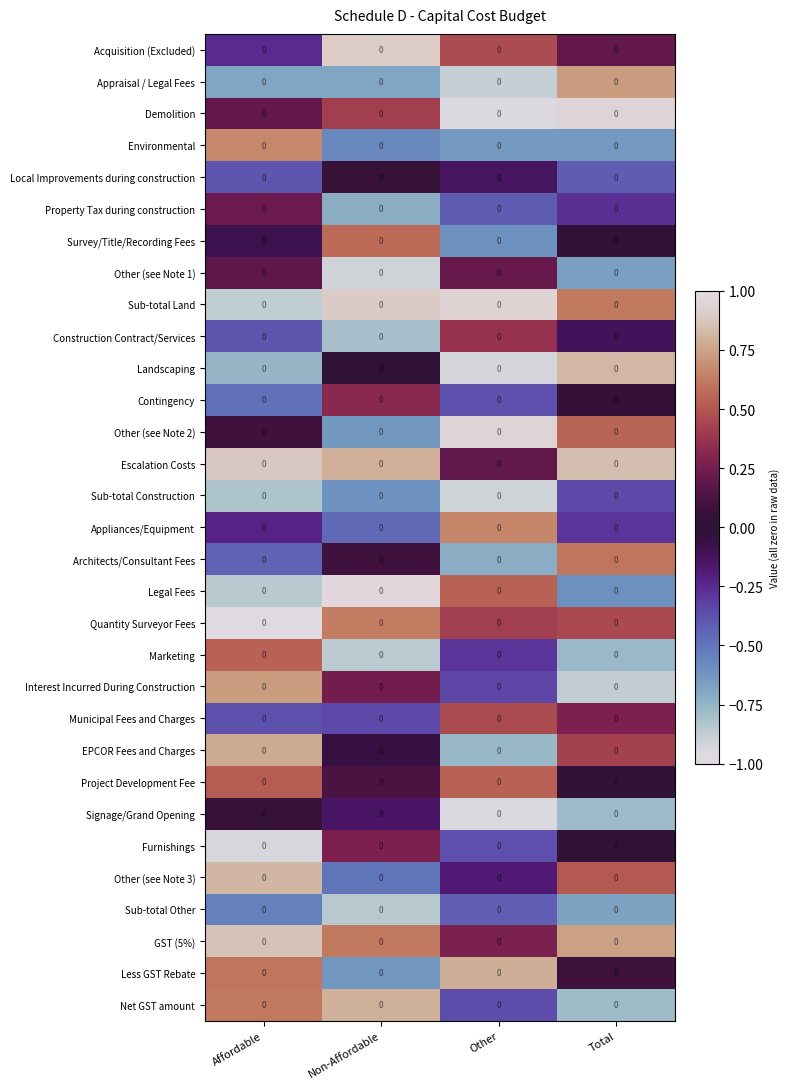

Where is Architects/Consultant Fees nearest to the value 0?

Non-Affordable